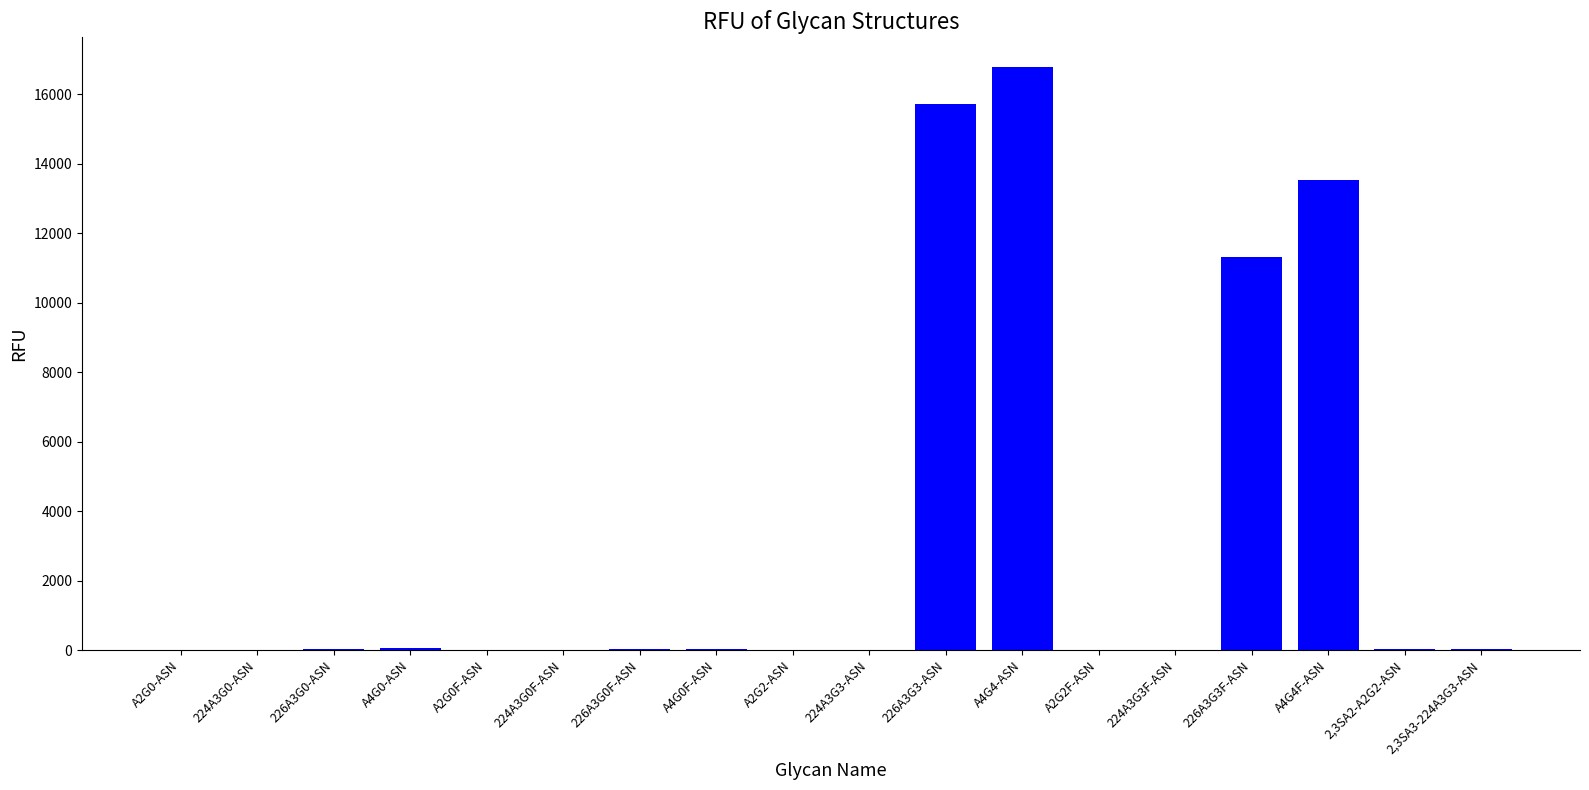

What is the change in value from A2G2F-ASN to 224A3G3F-ASN?

-2.0